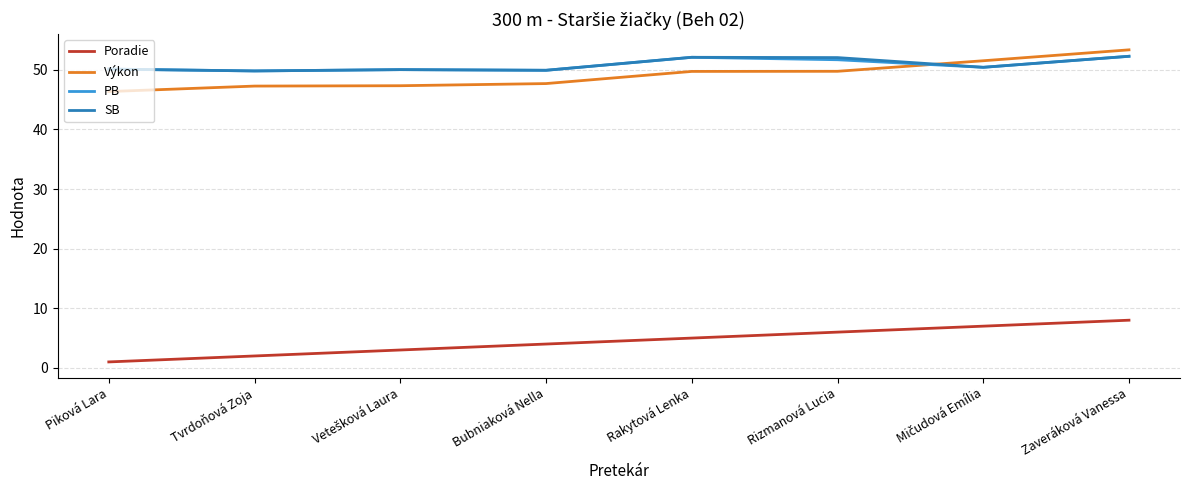

What is the average value of the SB series?

50.9